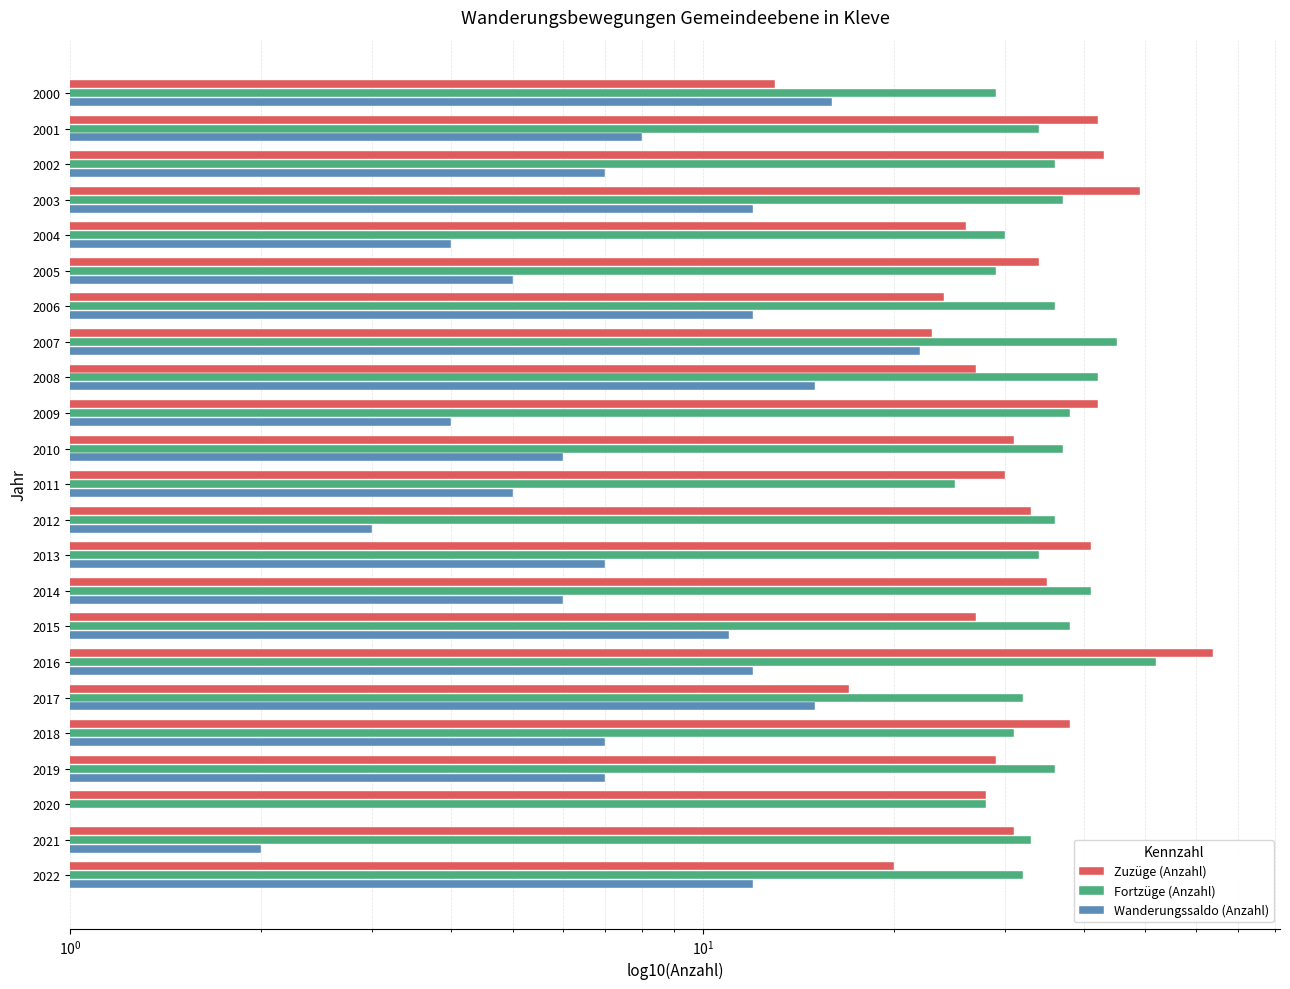

How many bars are there in each group?

3